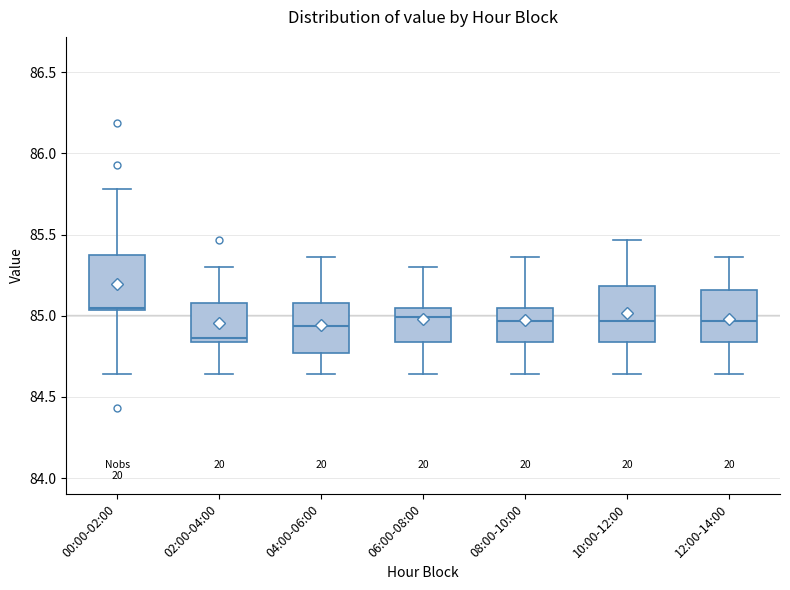

Which box has the highest median line?

00:00-02:00